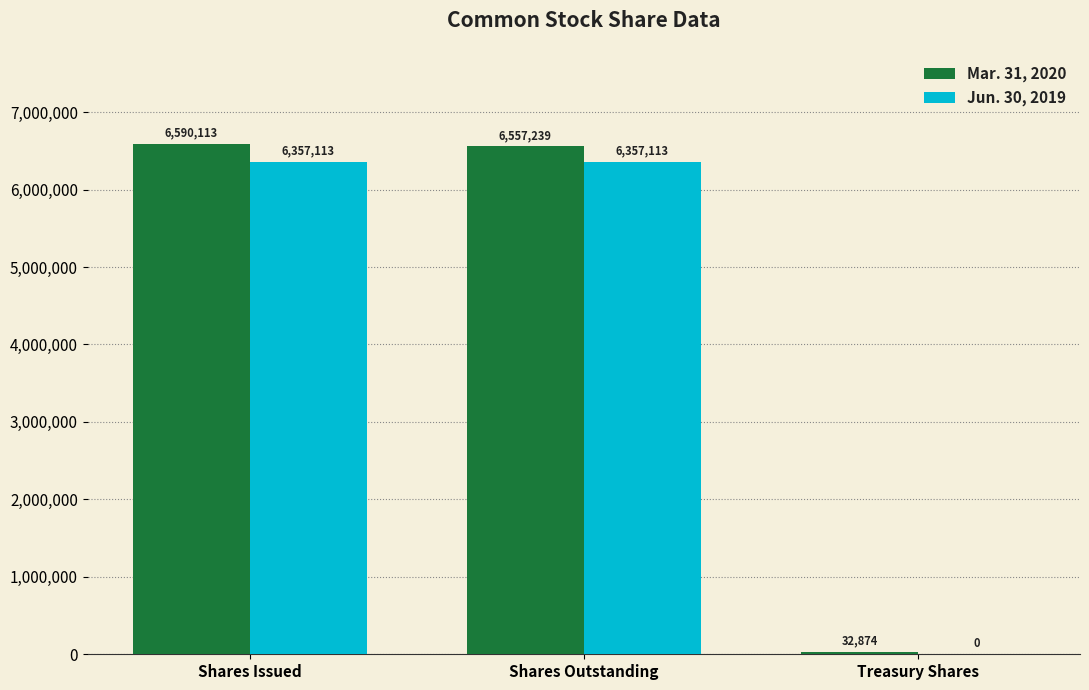

What are all the series names shown in the legend?

Mar. 31, 2020, Jun. 30, 2019